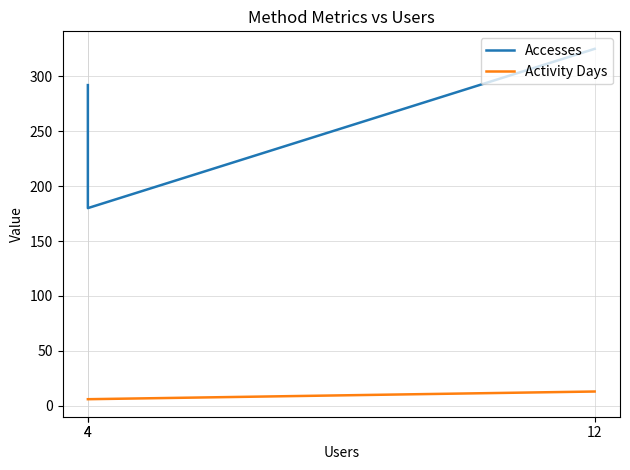

What is the sum of all Accesses values?

797